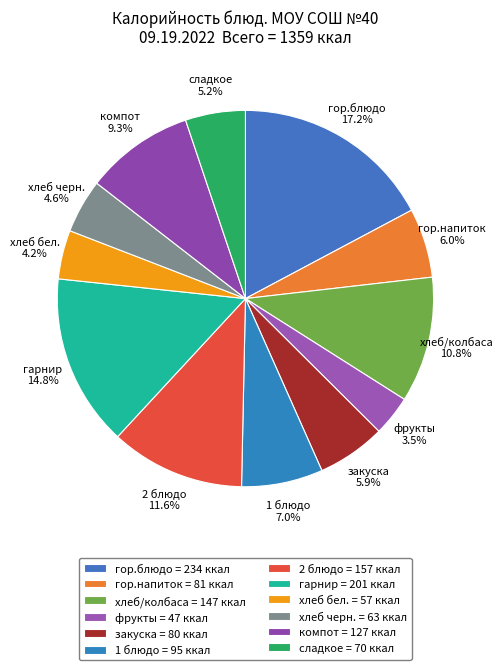

How many slices are in this pie chart?

12